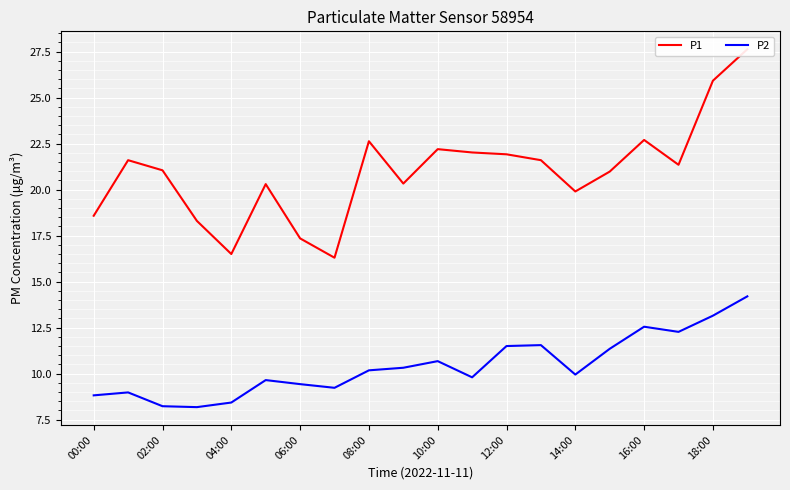

What position from the left is 02:00?

2